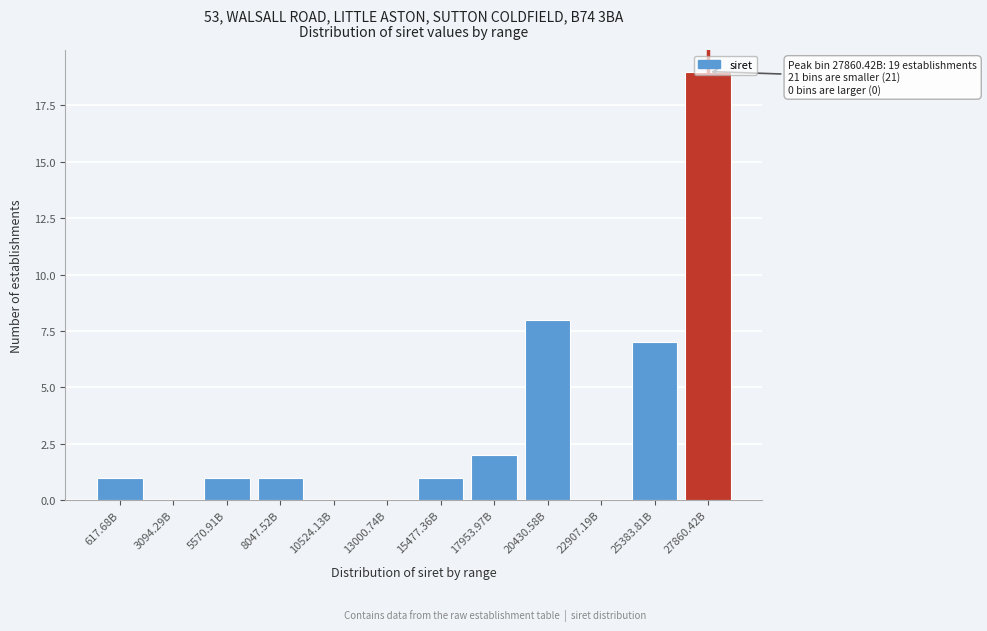

The value at 22907.19B is 0. True or false?

True